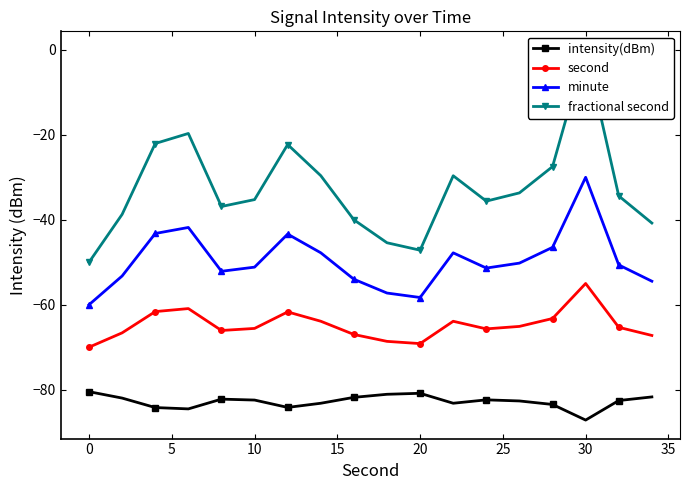

How many interior local peaks does the second series have?

4